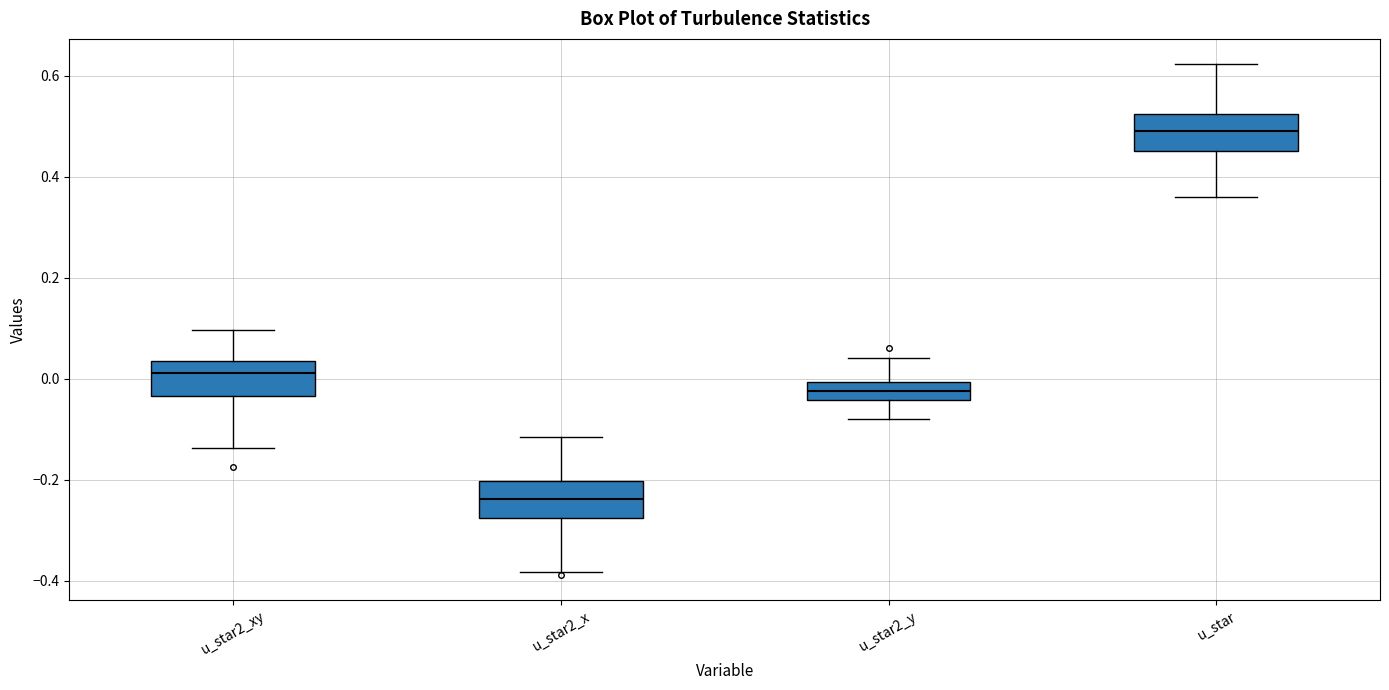

Which box's median line is the lowest?

u_star2_x